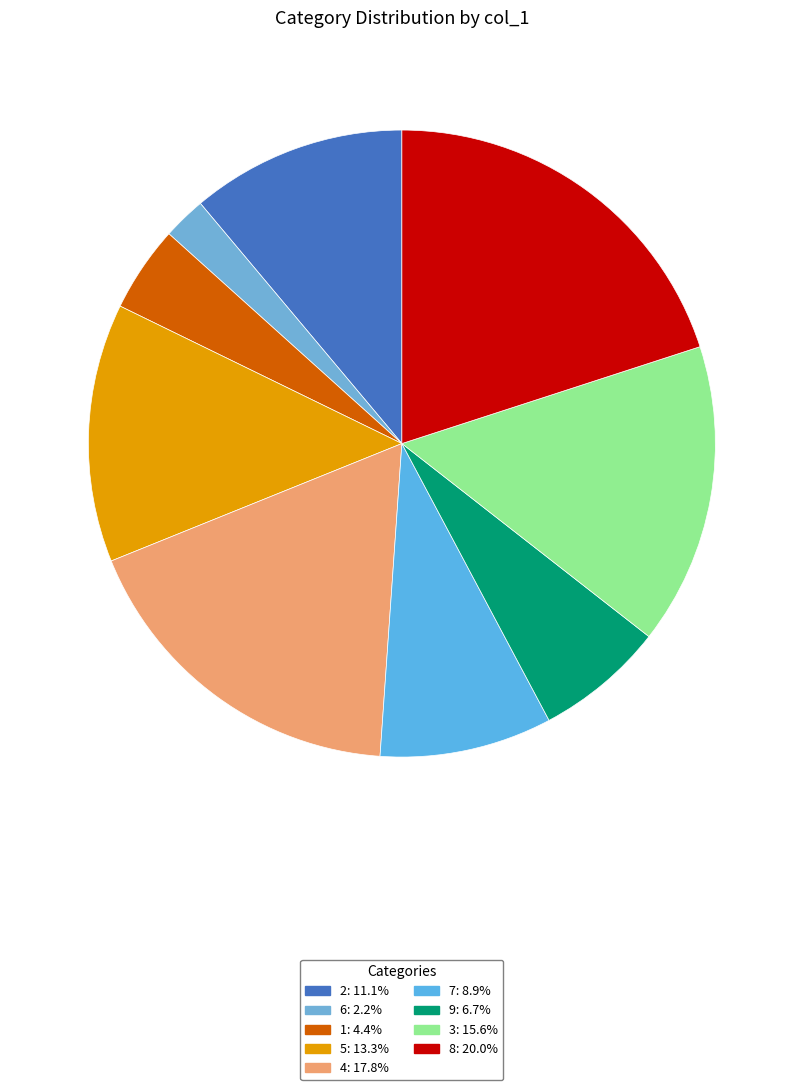

Combined, what portion of the pie is 5 and 8?

33.3%